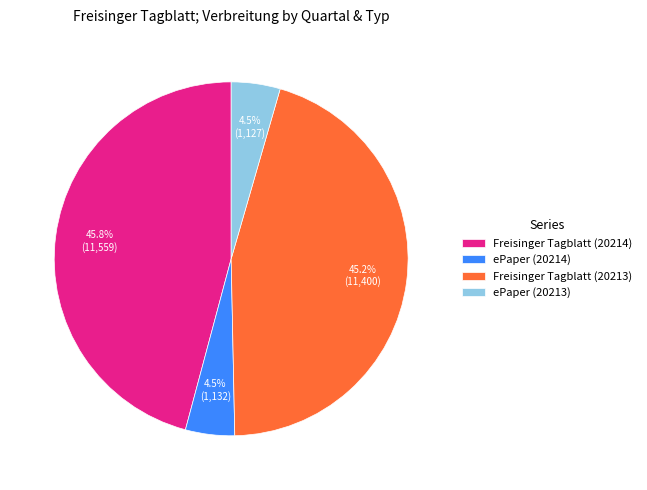

Is Freisinger Tagblatt (20213) the majority of the pie?

No